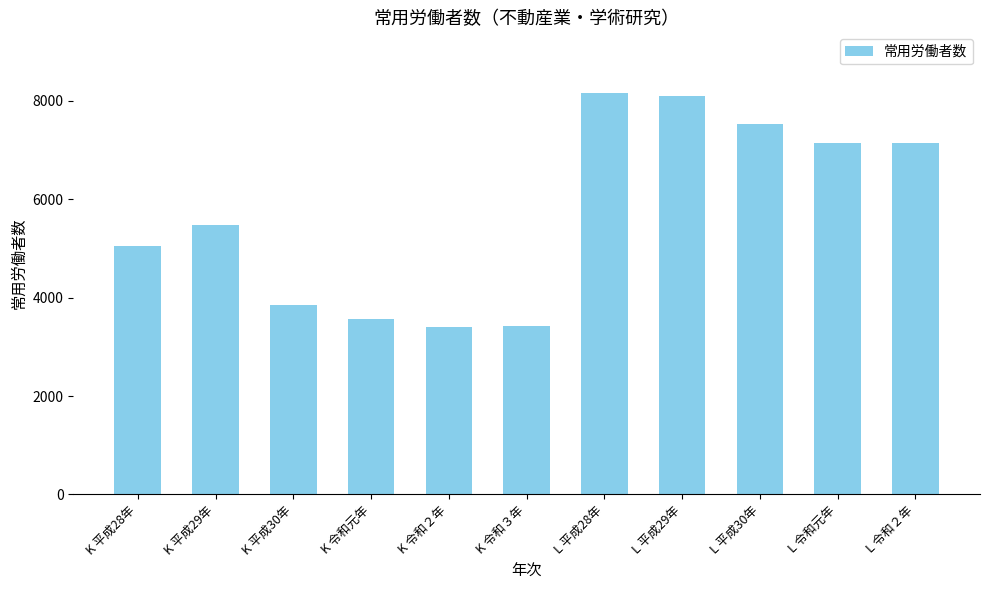

At which label is the value closest to 5783?

K 平成29年